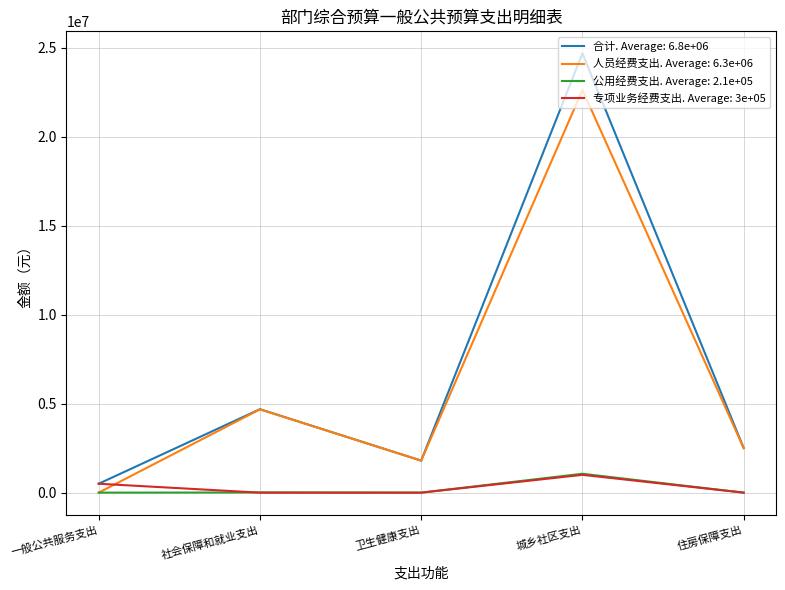

Does the chart have visible grid lines?

Yes